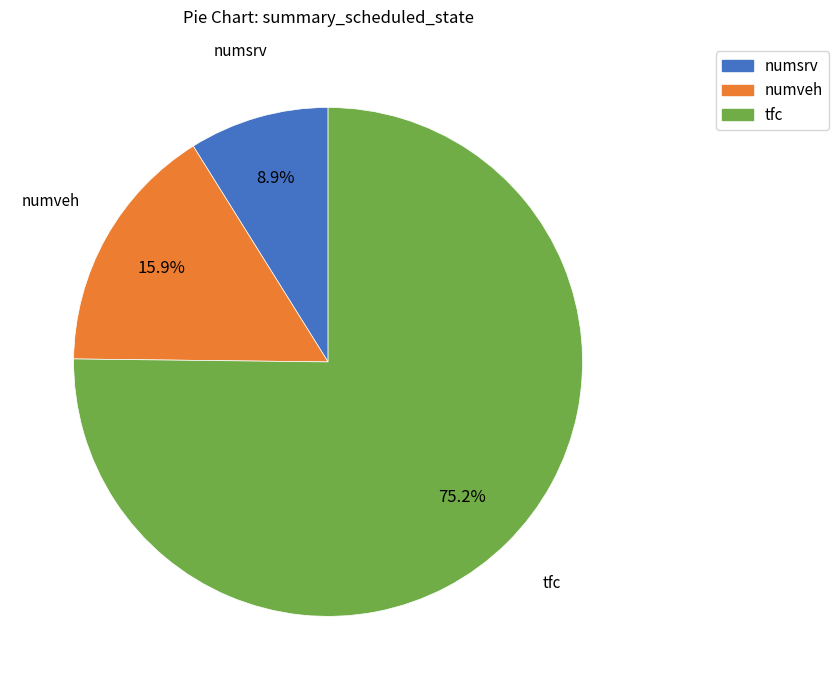

Which category accounts for the majority?

tfc